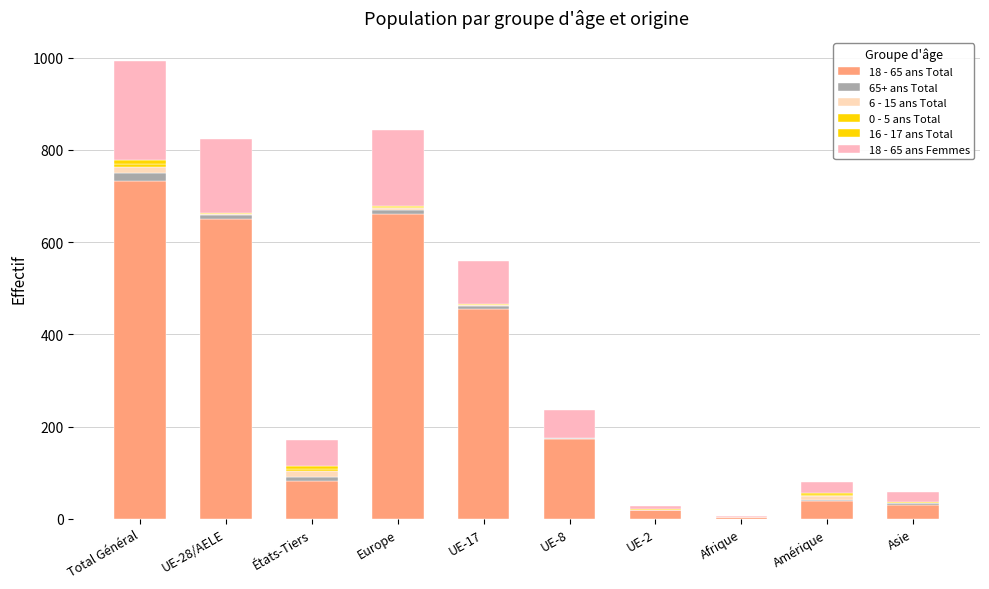

What is the label of the 2nd bar from the right?

Amérique